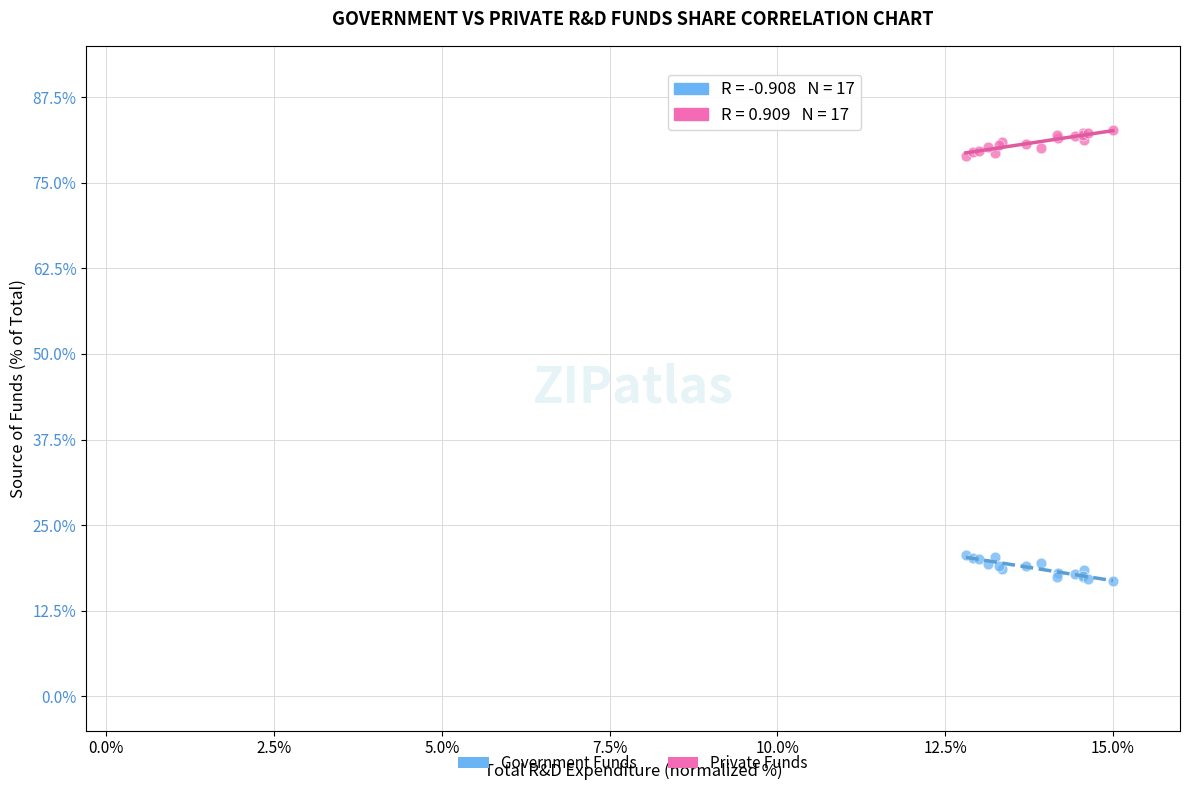

Which series reaches the maximum Y coordinate?

Private Funds